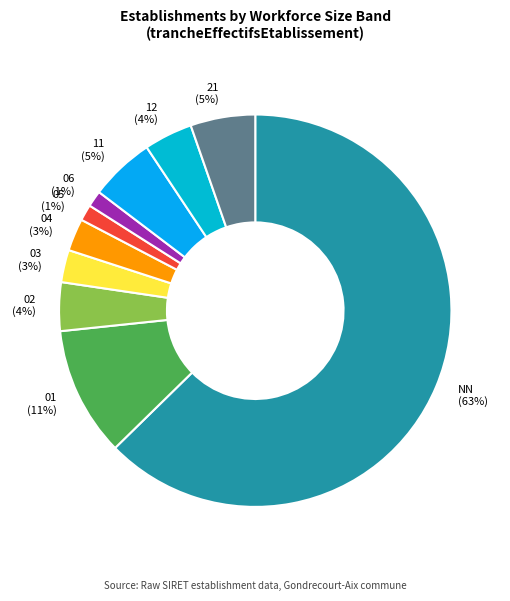

Between 03 and 02, which is larger?

02